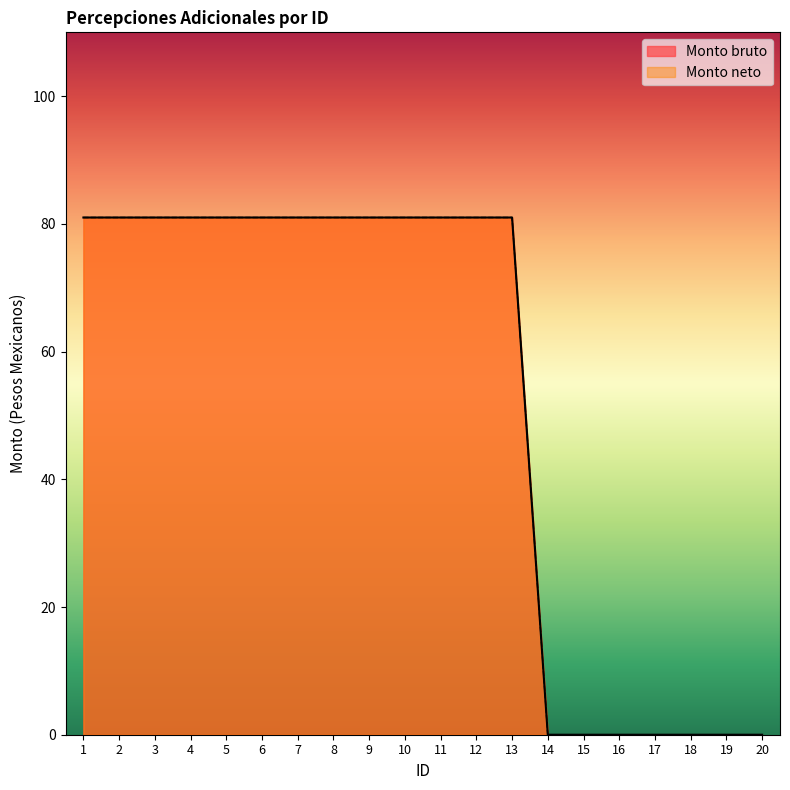

At which label does Monto neto reach its peak?

1